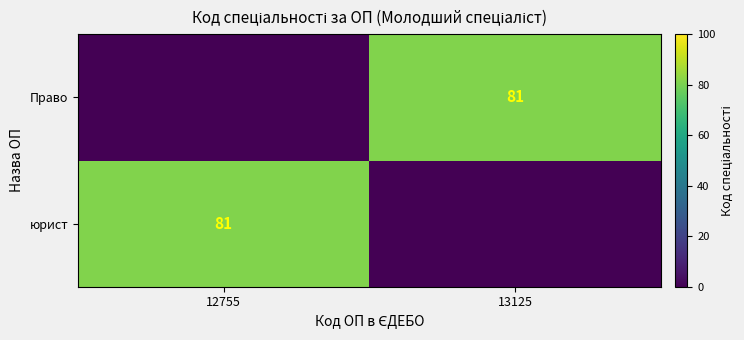

Is it true that юрист equals 142 at 12755?

False